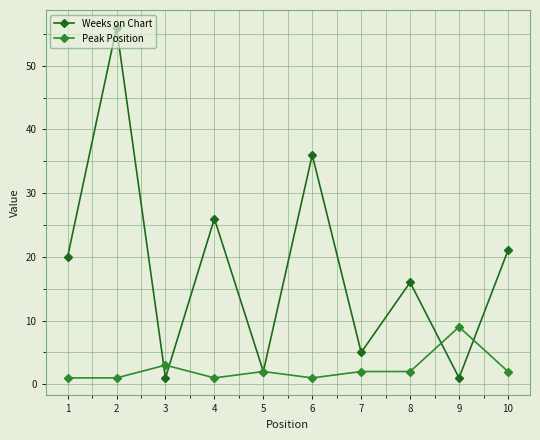

Reading right to left, list all the values displayed in this chart.

Weeks on Chart: 10=21	9=1	8=16	7=5	6=36	5=2	4=26	3=1	2=56	1=20
Peak Position: 10=2	9=9	8=2	7=2	6=1	5=2	4=1	3=3	2=1	1=1